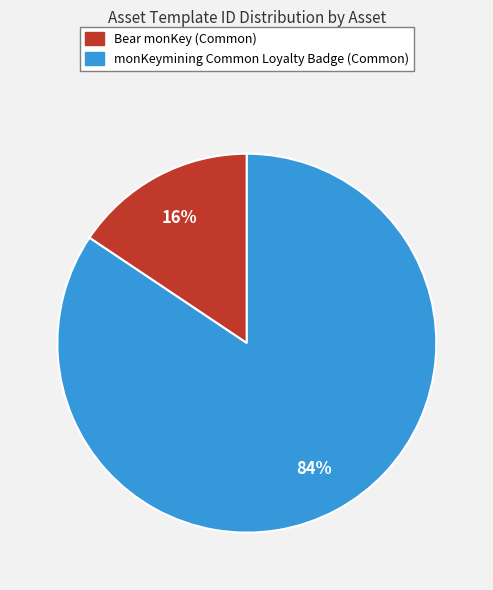

Rank the categories by value from lowest to highest.

Bear monKey (Common), monKeymining Common Loyalty Badge (Common)